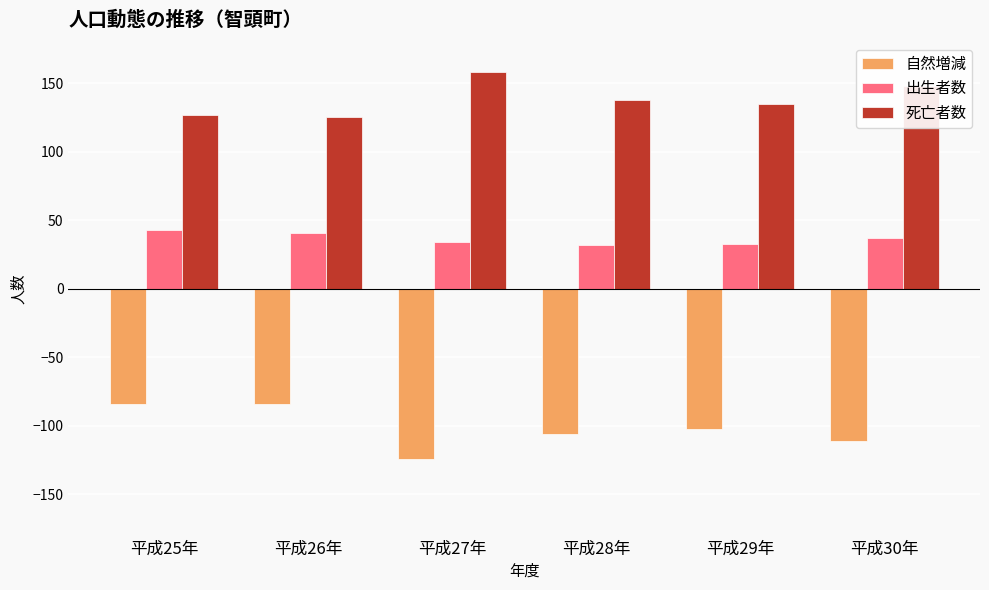

At which category does the chart reach its minimum across all series?

平成27年